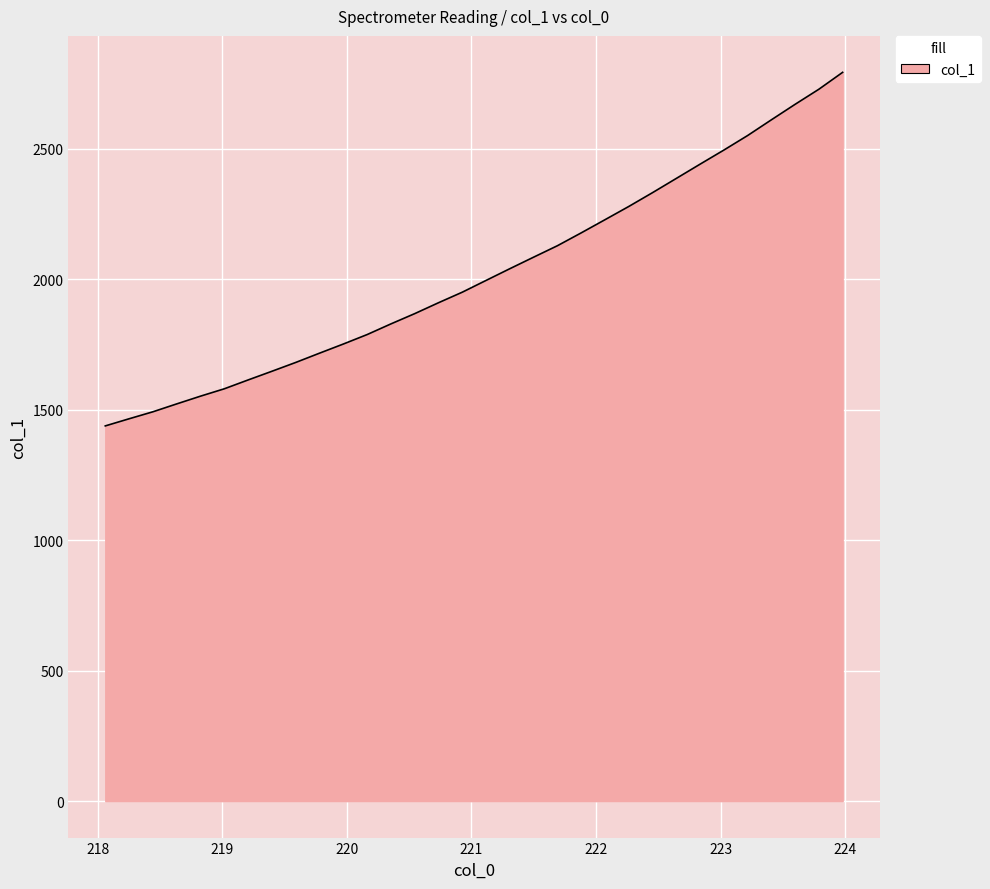

What is the greatest value displayed?

2792.7